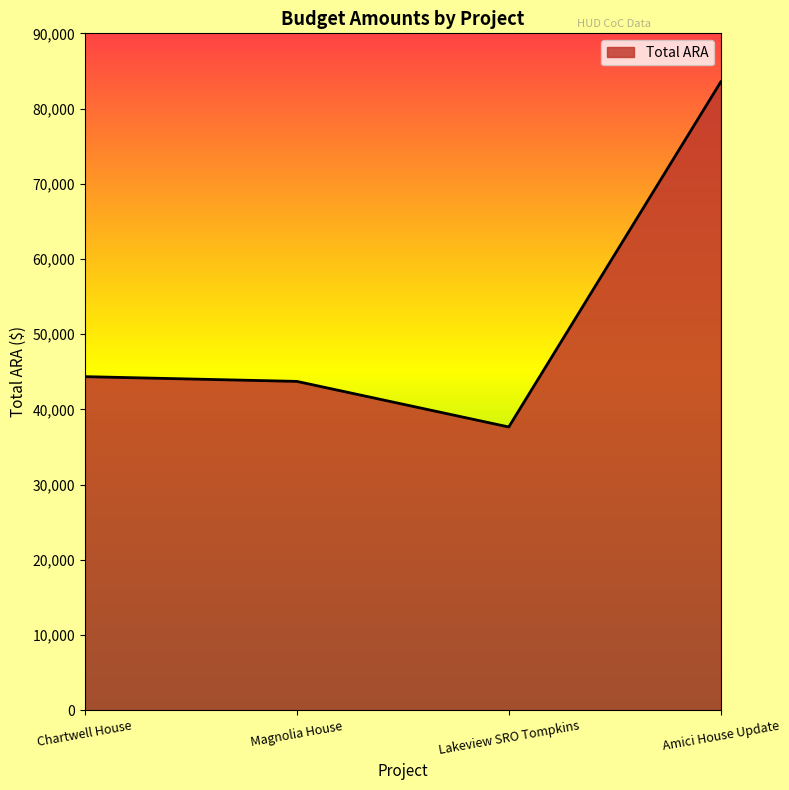

Is it true that the value at Amici House Update is 83525?

True